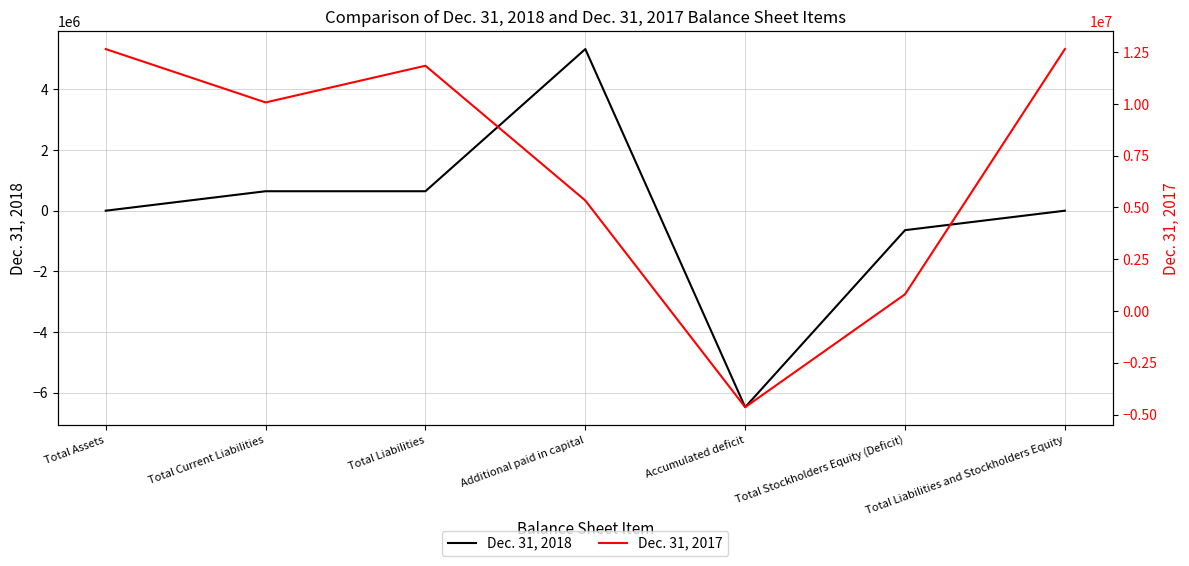

Reading right to left, list all the values displayed in this chart.

Dec. 31, 2018: 0	-642430	-6483585	5333834	642430	642430	0
Dec. 31, 2017: 12646347	804876	-4646033	5333834	11841471	10069474	12646347